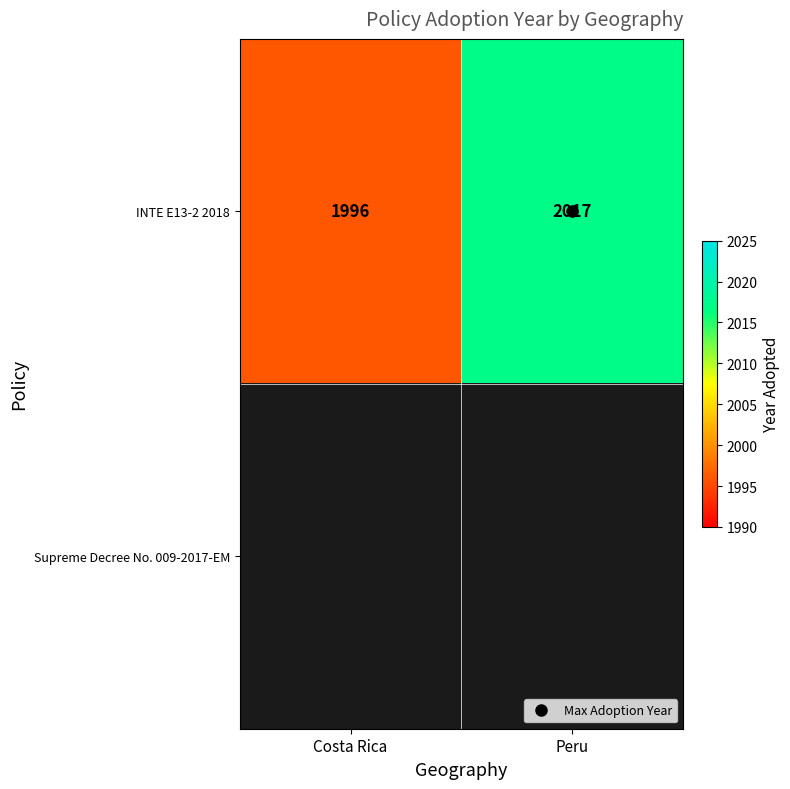

What is the greatest value displayed?

2017.0